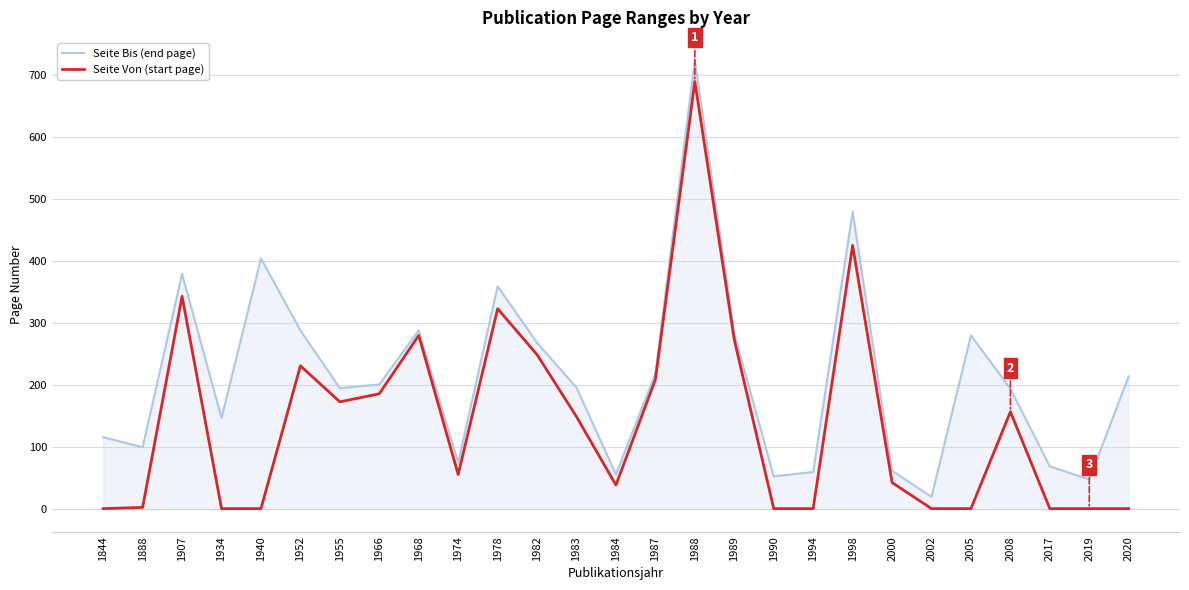

True or false: Seite Bis (end page) has a value of 333 at 1987.

False